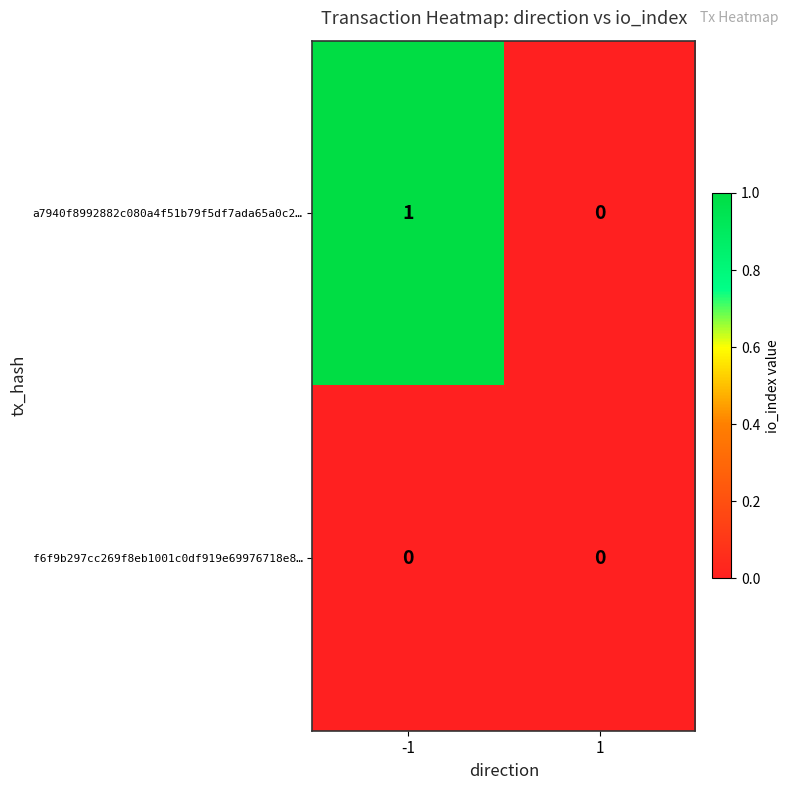

Which series changed the most between -1 and 1?

a7940f8992882c080a4f51b79f5df7ada65a0c2…